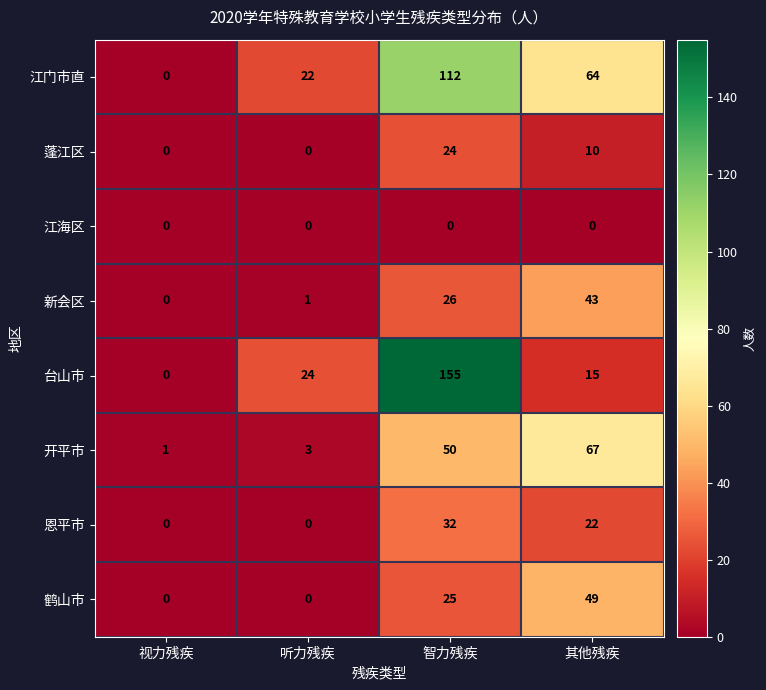

The value of 鹤山市 at 智力残疾 is 25. True or false?

True